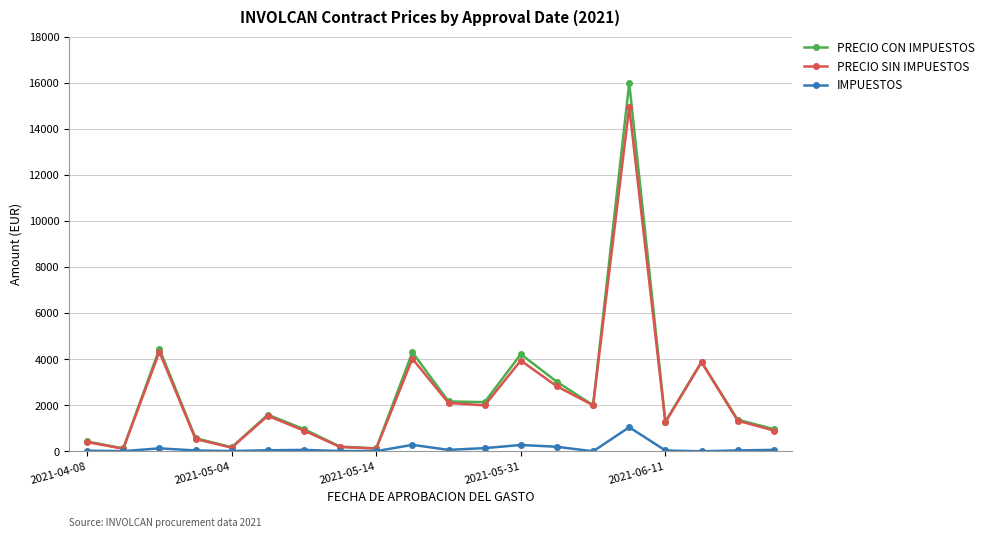

True or false: PRECIO CON IMPUESTOS has more than 2 interior local peaks.

True